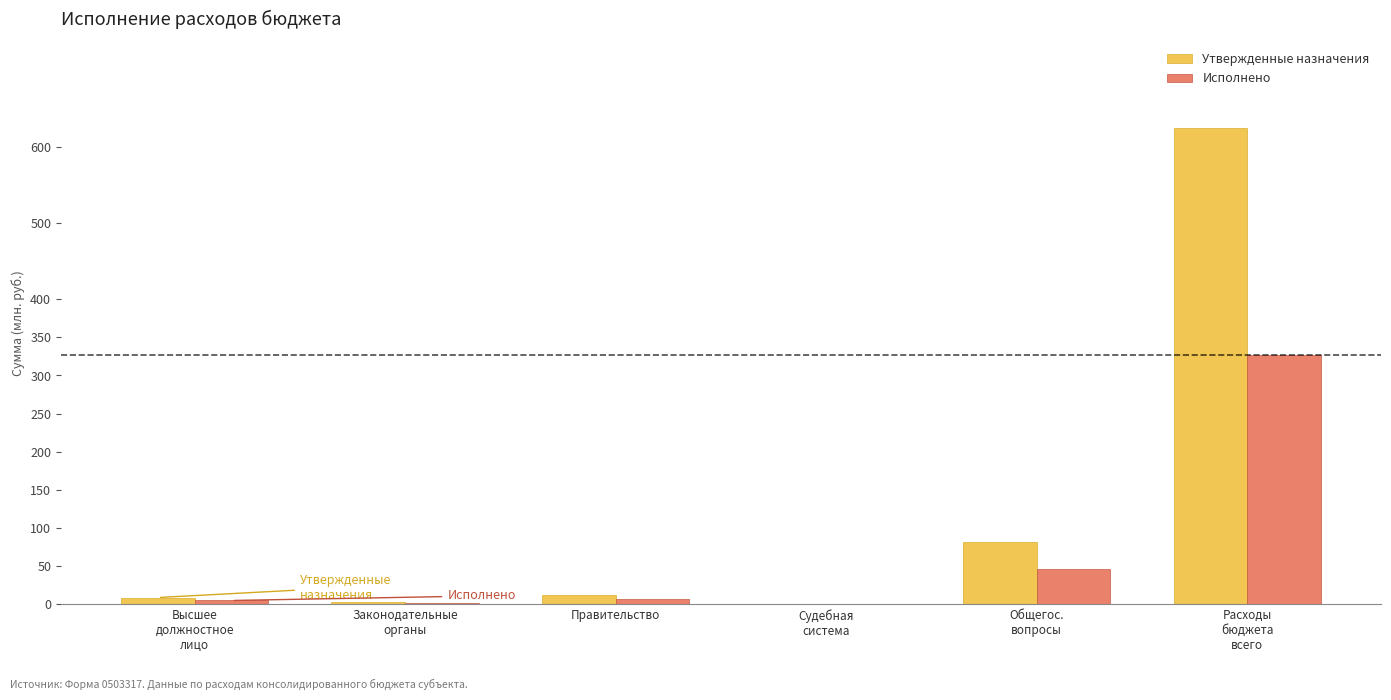

Does the chart contain stacked bars?

No